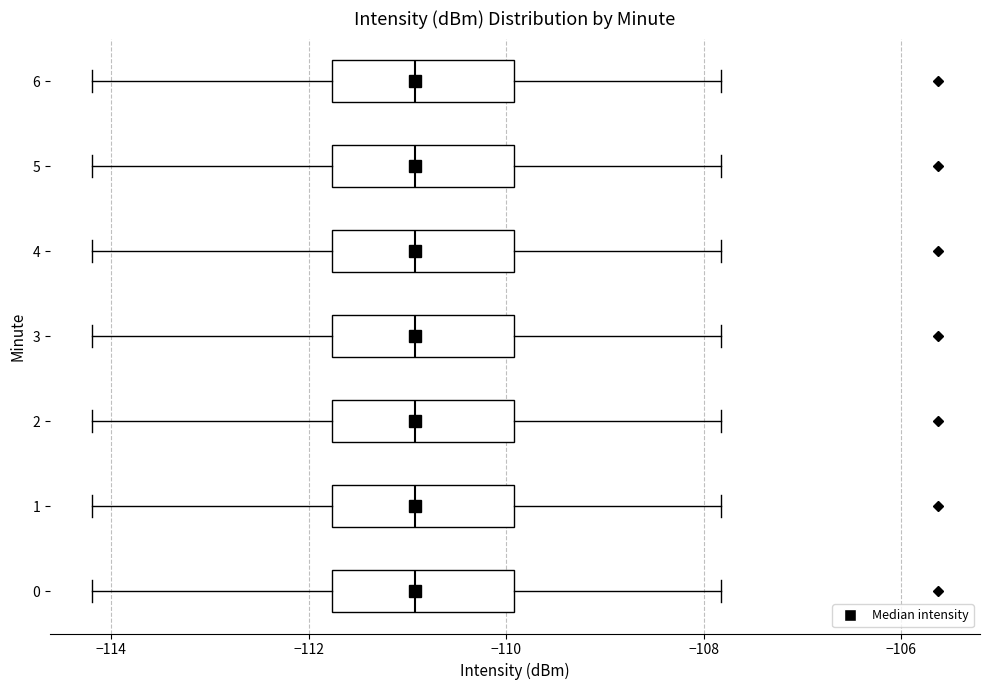

Reading bottom to top, read every box against the x-axis: the position of its median line, the range the box covers, and the ends of its whiskers. The values are not printed on the chart, so give them approximately, as read against the axis.

0: median -111.0, box -111.8 to -110.0, whiskers -114.2 to -107.8
1: median -111.0, box -111.8 to -110.0, whiskers -114.2 to -107.8
2: median -111.0, box -111.8 to -110.0, whiskers -114.2 to -107.8
3: median -111.0, box -111.8 to -110.0, whiskers -114.2 to -107.8
4: median -111.0, box -111.8 to -110.0, whiskers -114.2 to -107.8
5: median -111.0, box -111.8 to -110.0, whiskers -114.2 to -107.8
6: median -111.0, box -111.8 to -110.0, whiskers -114.2 to -107.8